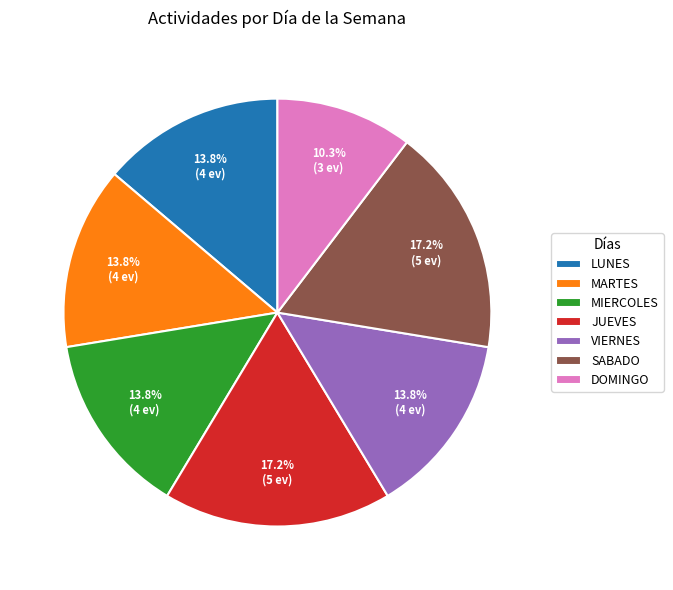

To the nearest percent, what is the difference between the SABADO and LUNES slice percentages?

3%